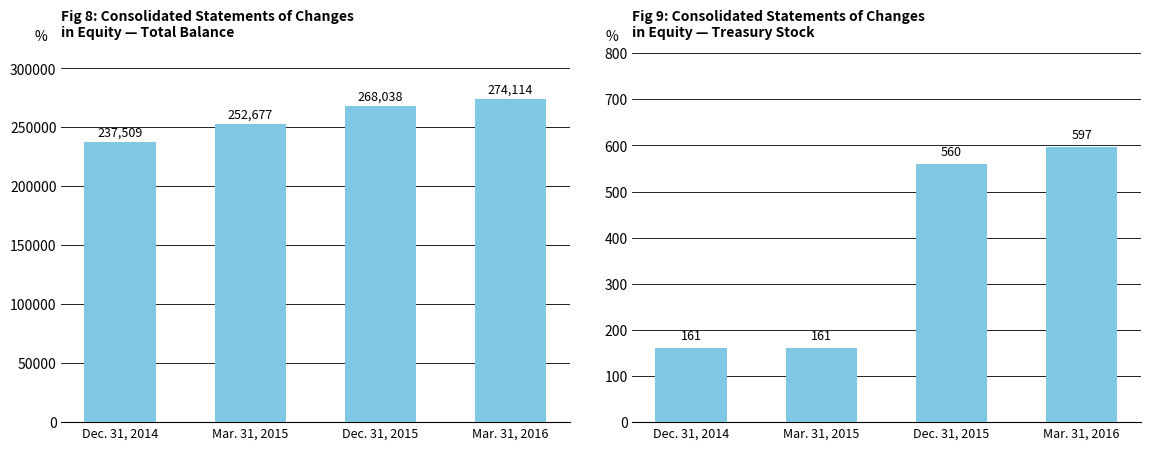

Reading right to left, what are all the values shown in this chart?

Total: Mar. 31, 2016=274114	Dec. 31, 2015=268038	Mar. 31, 2015=252677	Dec. 31, 2014=237509
Treasury Stock: Mar. 31, 2016=597	Dec. 31, 2015=560	Mar. 31, 2015=161	Dec. 31, 2014=161